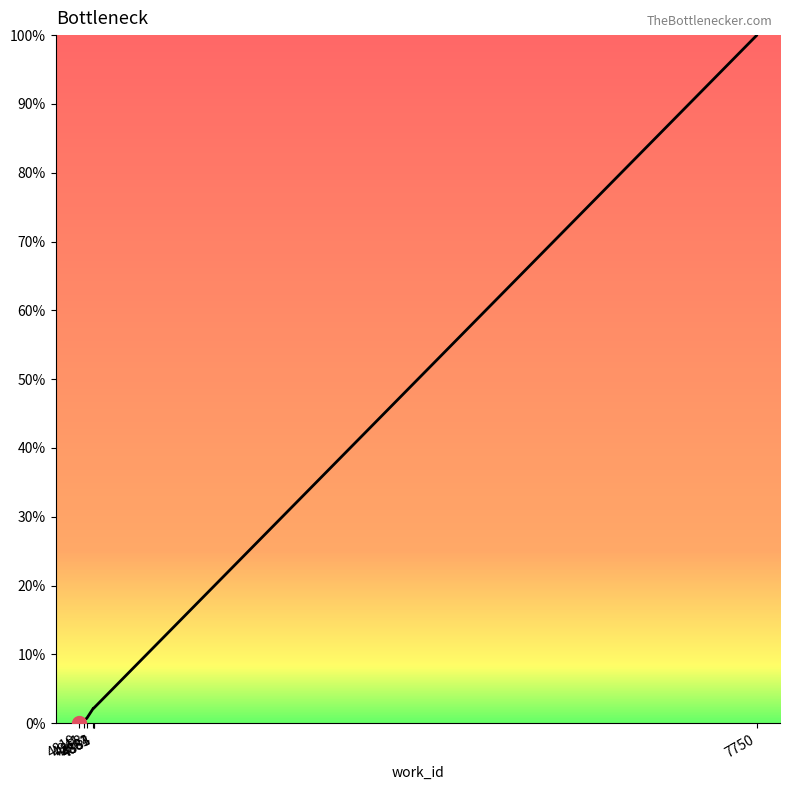

What is the change in value from 4853 to 7750?

+99.3